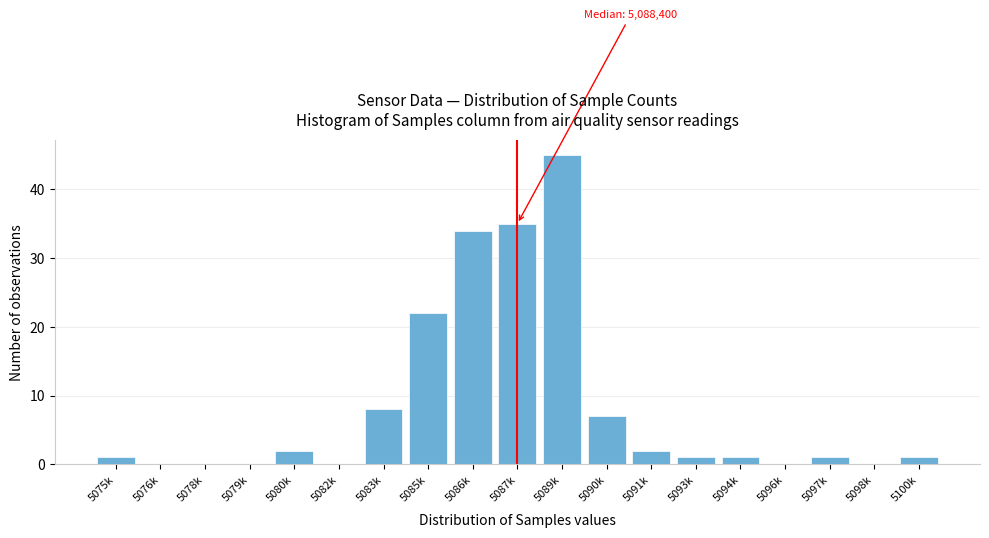

Reading right to left, what are all the values shown in this chart?

5100k=1	5098k=0	5097k=1	5096k=0	5094k=1	5093k=1	5091k=2	5090k=7	5089k=45	5087k=35	5086k=34	5085k=22	5083k=8	5082k=0	5080k=2	5079k=0	5078k=0	5076k=0	5075k=1